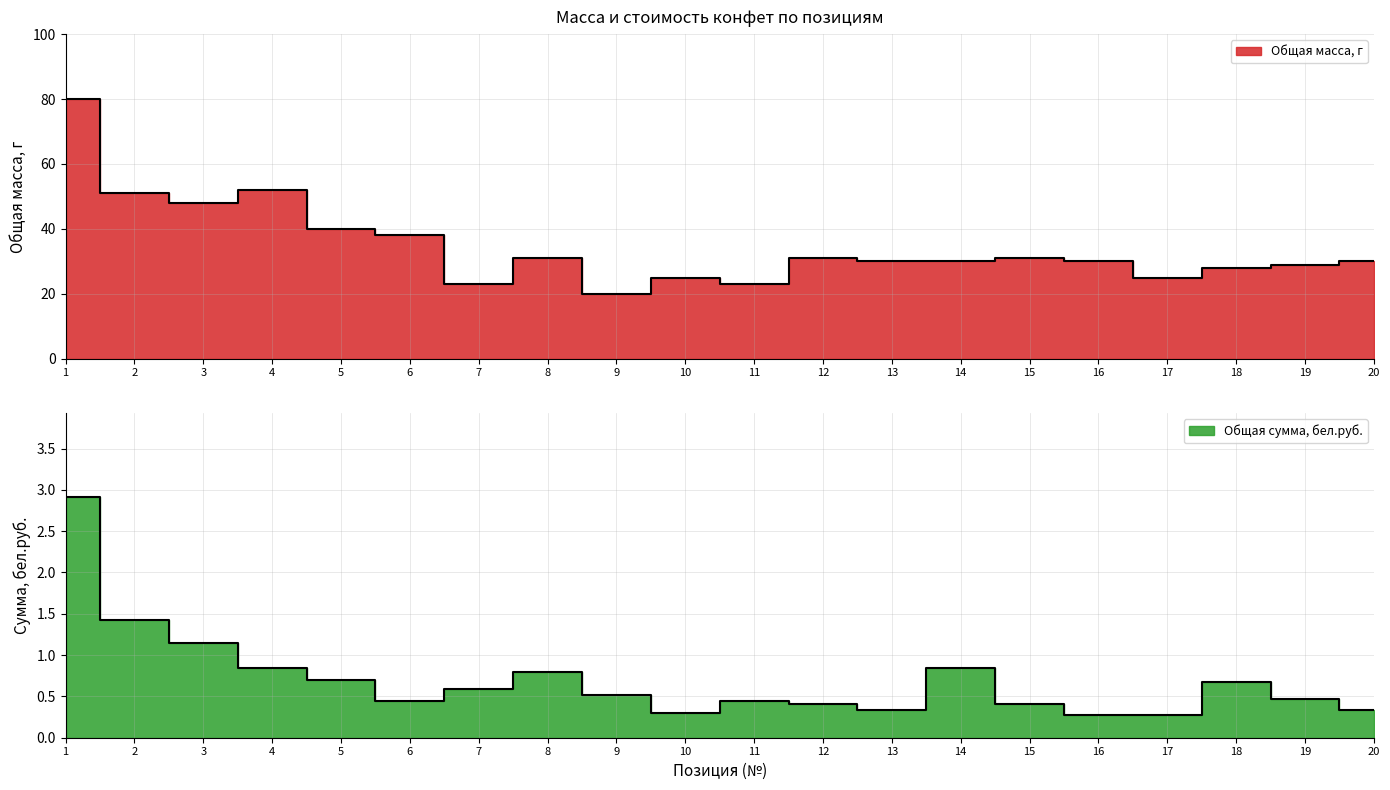

Reading right to left, what are all the values shown in this chart?

Общая масса, г: 30.0	29.0	28.0	25.0	30.0	31.0	30.0	30.0	31.0	23.0	25.0	20.0	31.0	23.0	38.0	40.0	52.0	48.0	51.0	80.0
Общая сумма, бел.руб.: 0.3	0.5	0.7	0.3	0.3	0.4	0.8	0.3	0.4	0.5	0.3	0.5	0.8	0.6	0.5	0.7	0.8	1.1	1.4	2.9